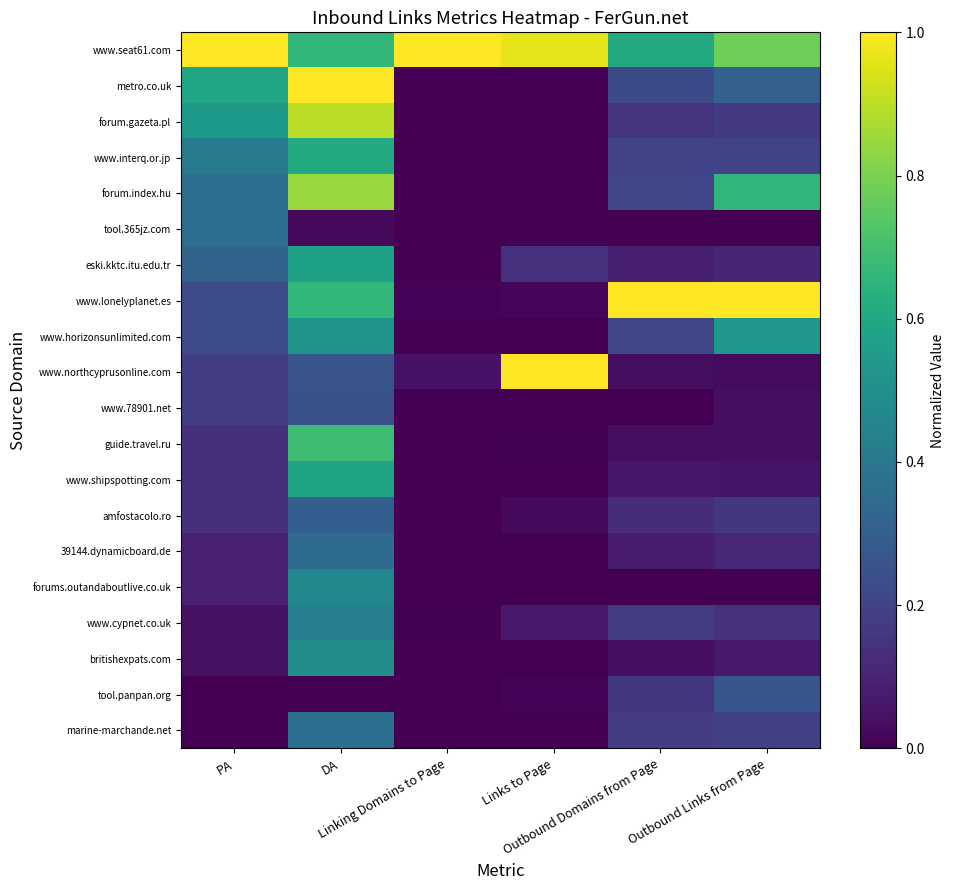

Reading right to left, list all the values displayed in this chart.

www.seat61.com: Outbound Links from Page=0.8	Outbound Domains from Page=0.6	Links to Page=1.0	Linking Domains to Page=1.0	DA=0.7	PA=1.0
metro.co.uk: Outbound Links from Page=0.3	Outbound Domains from Page=0.2	Links to Page=0.0	Linking Domains to Page=0.0	DA=1.0	PA=0.6
forum.gazeta.pl: Outbound Links from Page=0.2	Outbound Domains from Page=0.1	Links to Page=0.0	Linking Domains to Page=0.0	DA=0.9	PA=0.5
www.interq.or.jp: Outbound Links from Page=0.2	Outbound Domains from Page=0.2	Links to Page=0.0	Linking Domains to Page=0.0	DA=0.6	PA=0.4
forum.index.hu: Outbound Links from Page=0.7	Outbound Domains from Page=0.2	Links to Page=0.0	Linking Domains to Page=0.0	DA=0.8	PA=0.4
tool.365jz.com: Outbound Links from Page=0.0	Outbound Domains from Page=0.0	Links to Page=0.0	Linking Domains to Page=0.0	DA=0.0	PA=0.4
eski.kktc.itu.edu.tr: Outbound Links from Page=0.1	Outbound Domains from Page=0.1	Links to Page=0.1	Linking Domains to Page=0.0	DA=0.6	PA=0.3
www.lonelyplanet.es: Outbound Links from Page=1.0	Outbound Domains from Page=1.0	Links to Page=0.0	Linking Domains to Page=0.0	DA=0.7	PA=0.2
www.horizonsunlimited.com: Outbound Links from Page=0.5	Outbound Domains from Page=0.2	Links to Page=0.0	Linking Domains to Page=0.0	DA=0.5	PA=0.2
www.northcyprusonline.com: Outbound Links from Page=0.0	Outbound Domains from Page=0.0	Links to Page=1.0	Linking Domains to Page=0.0	DA=0.3	PA=0.2
www.78901.net: Outbound Links from Page=0.0	Outbound Domains from Page=0.0	Links to Page=0.0	Linking Domains to Page=0.0	DA=0.2	PA=0.2
guide.travel.ru: Outbound Links from Page=0.0	Outbound Domains from Page=0.0	Links to Page=0.0	Linking Domains to Page=0.0	DA=0.7	PA=0.1
www.shipspotting.com: Outbound Links from Page=0.1	Outbound Domains from Page=0.1	Links to Page=0.0	Linking Domains to Page=0.0	DA=0.6	PA=0.1
amfostacolo.ro: Outbound Links from Page=0.2	Outbound Domains from Page=0.1	Links to Page=0.0	Linking Domains to Page=0.0	DA=0.3	PA=0.1
39144.dynamicboard.de: Outbound Links from Page=0.1	Outbound Domains from Page=0.1	Links to Page=0.0	Linking Domains to Page=0.0	DA=0.4	PA=0.1
forums.outandaboutlive.co.uk: Outbound Links from Page=0.0	Outbound Domains from Page=0.0	Links to Page=0.0	Linking Domains to Page=0.0	DA=0.5	PA=0.1
www.cypnet.co.uk: Outbound Links from Page=0.1	Outbound Domains from Page=0.2	Links to Page=0.1	Linking Domains to Page=0.0	DA=0.4	PA=0.0
britishexpats.com: Outbound Links from Page=0.1	Outbound Domains from Page=0.0	Links to Page=0.0	Linking Domains to Page=0.0	DA=0.5	PA=0.0
tool.panpan.org: Outbound Links from Page=0.3	Outbound Domains from Page=0.2	Links to Page=0.0	Linking Domains to Page=0.0	DA=0.0	PA=0.0
marine-marchande.net: Outbound Links from Page=0.2	Outbound Domains from Page=0.2	Links to Page=0.0	Linking Domains to Page=0.0	DA=0.4	PA=0.0